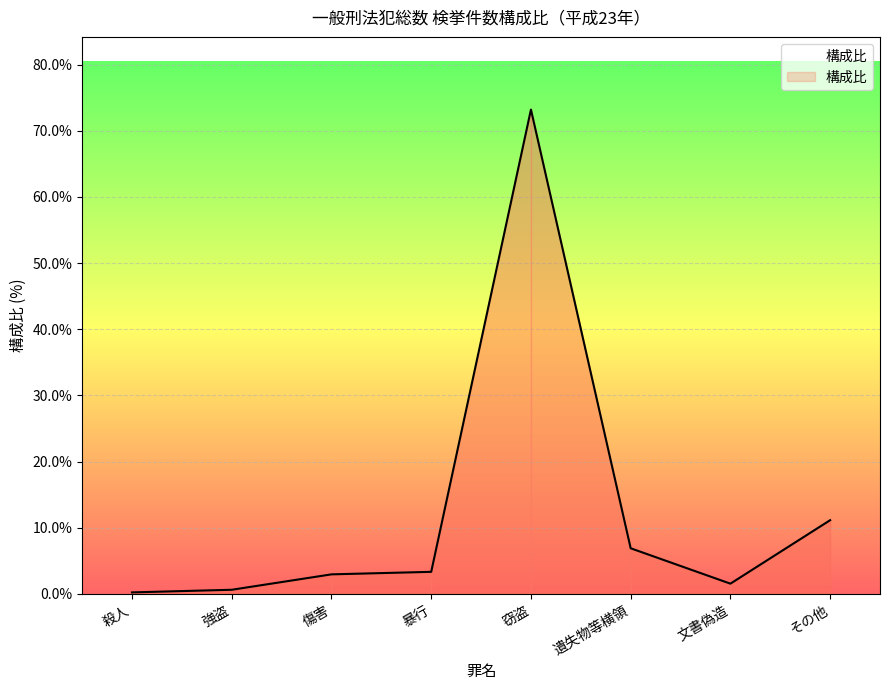

At which label is the value closest to 36?

その他